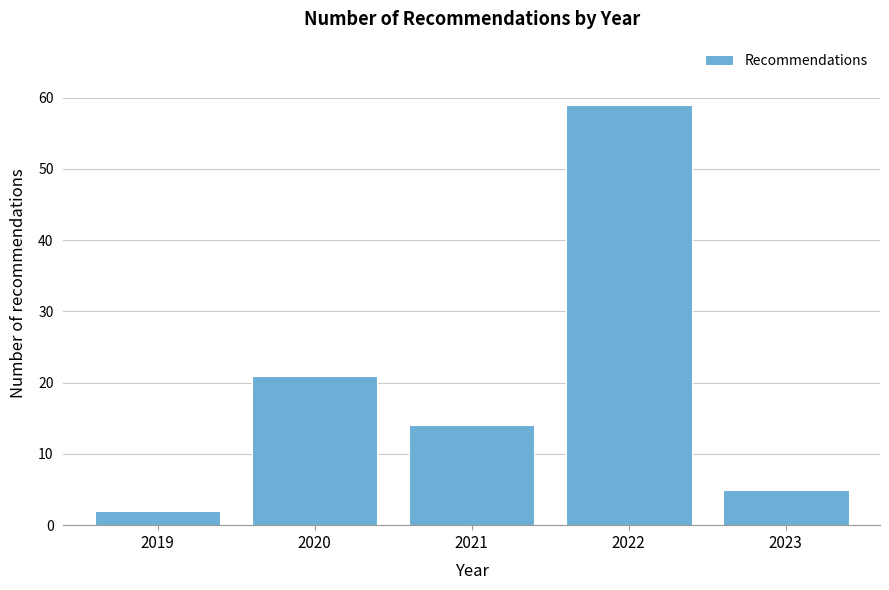

Reading right to left, extract all data points from this chart.

5	59	14	21	2